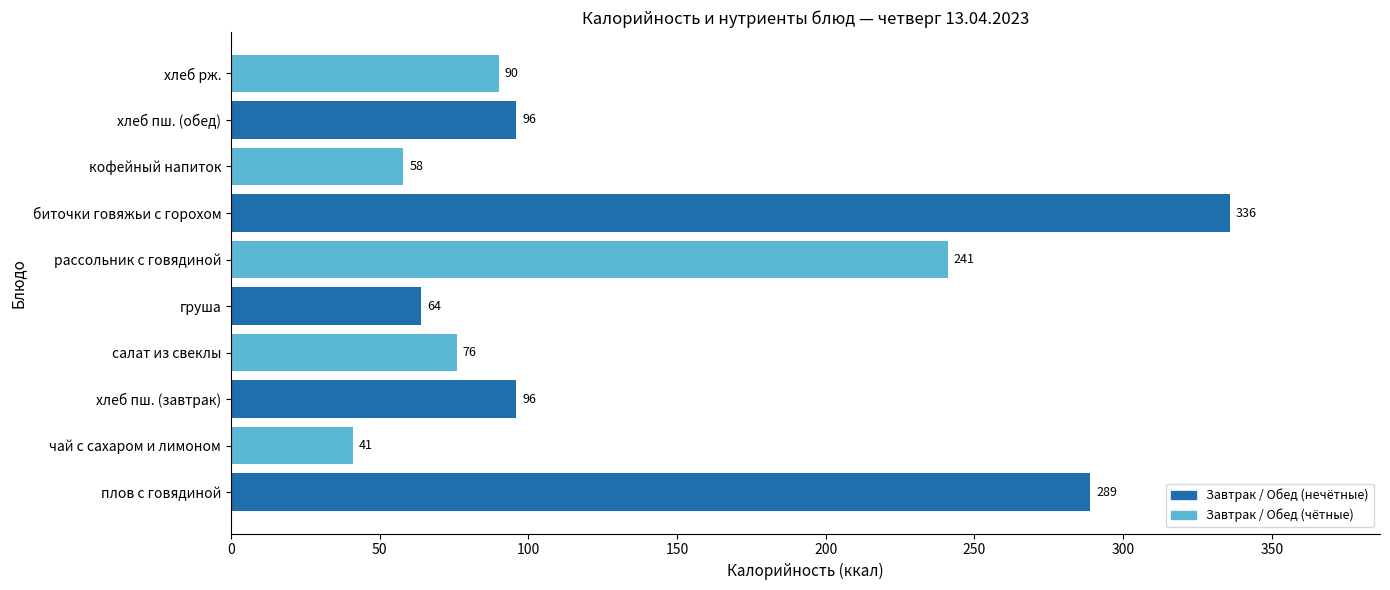

The chart shows a value of 241 at рассольник с говядиной. True or false?

True